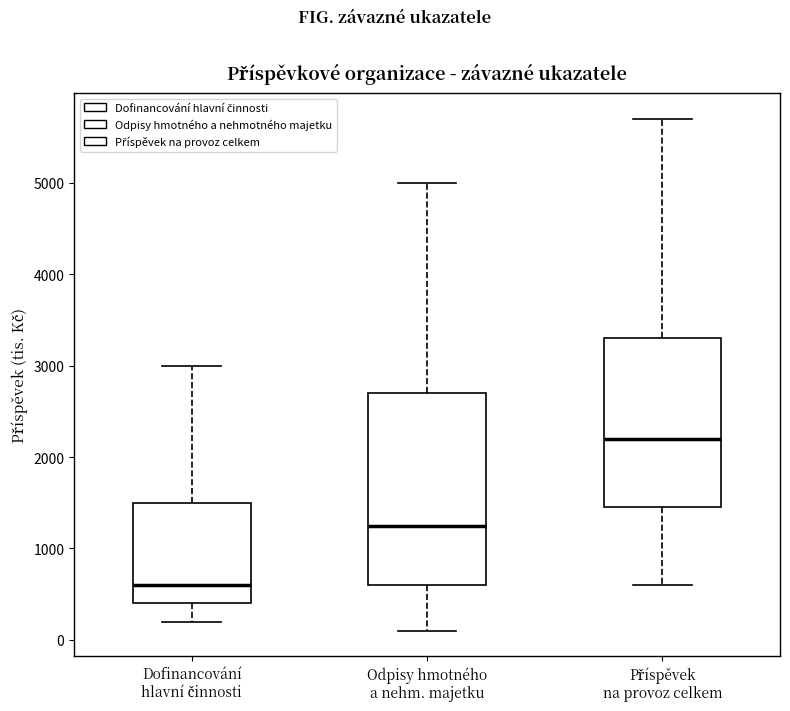

Which box has the highest median line?

Příspěvek na provoz celkem